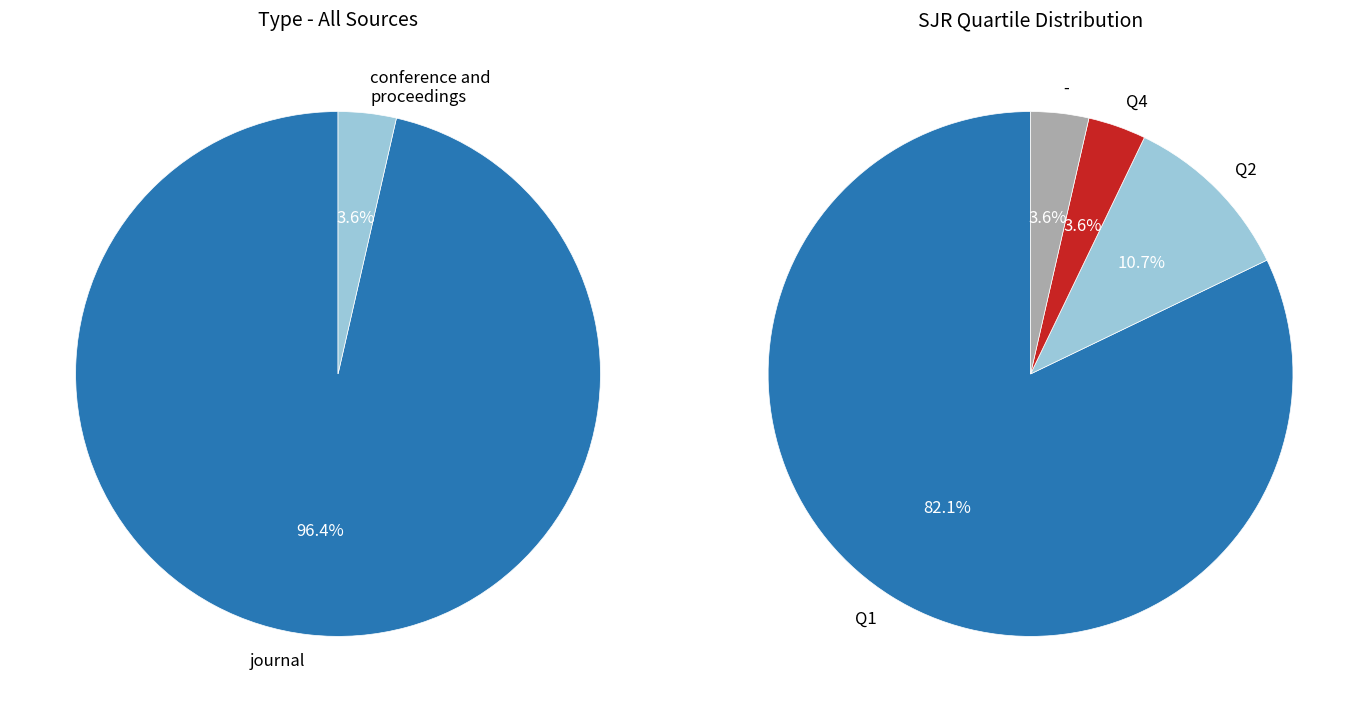

How many segments does this pie chart have?

2